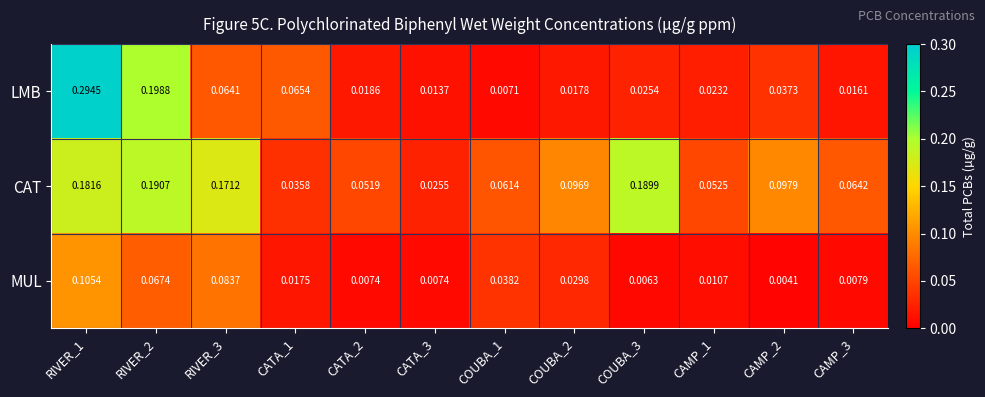

Which label corresponds to the largest value in the chart?

RIVER_1